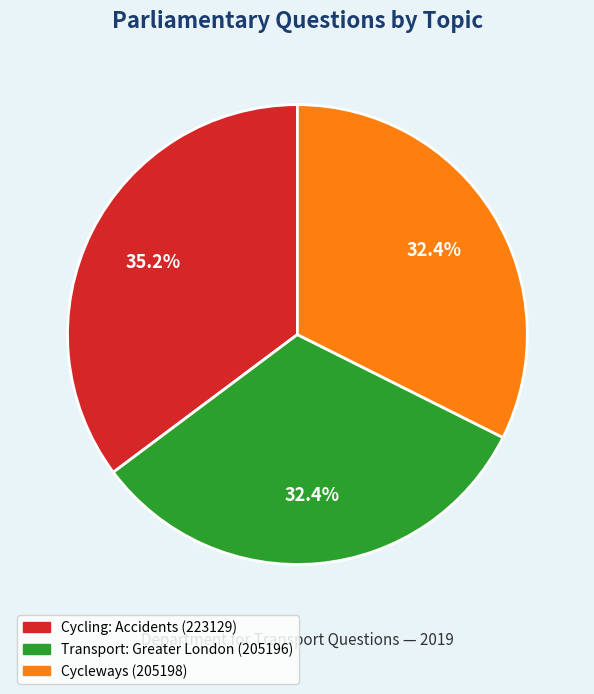

How many slices are in this pie chart?

3